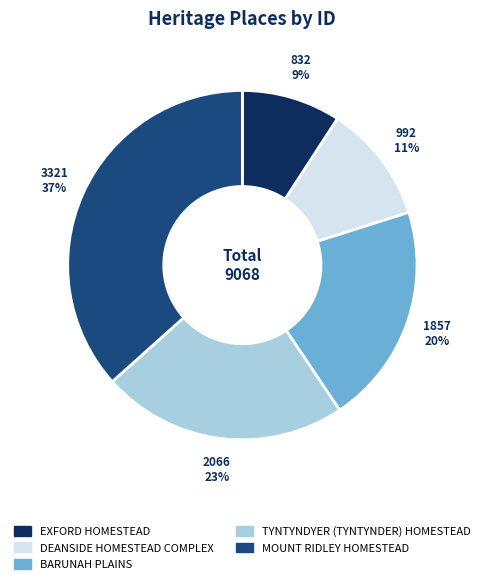

Is there any slice that represents more than half of the pie?

No